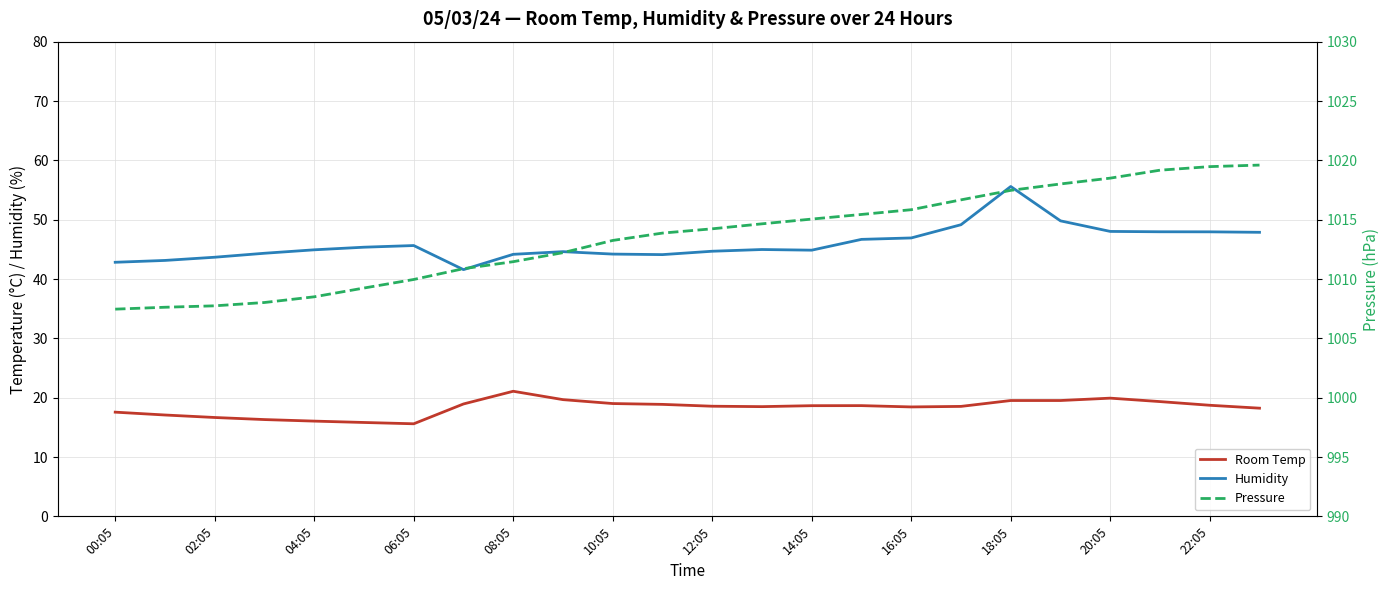

Which series has the largest range (max minus min)?

Humidity